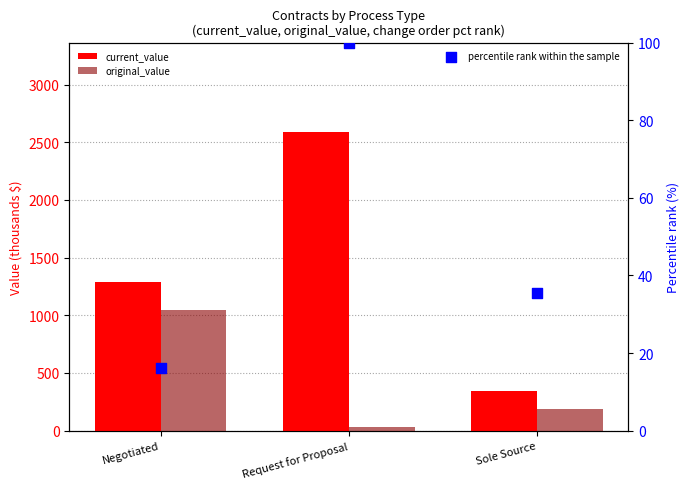

Which series has the widest spread of Y values?

current_value